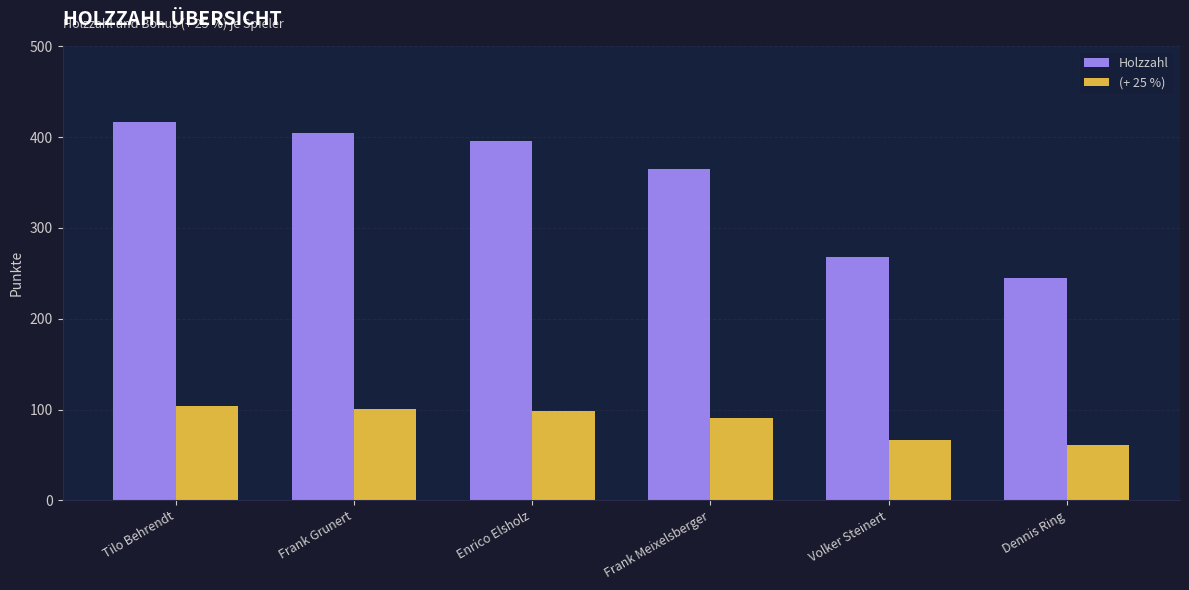

At which label is Holzzahl closest to 331?

Frank Meixelsberger